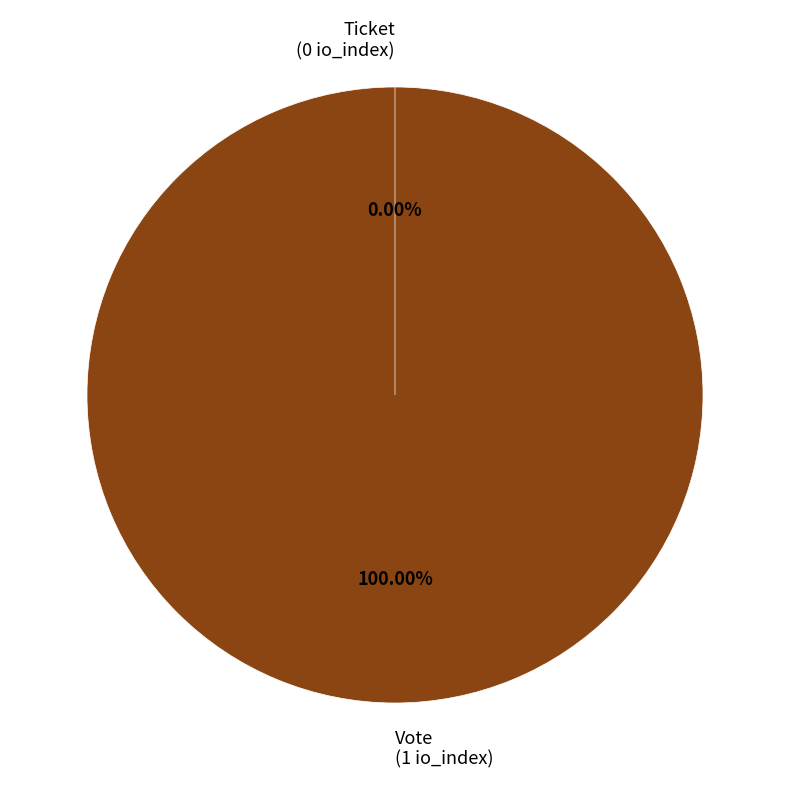

Does any single category account for the majority?

Yes